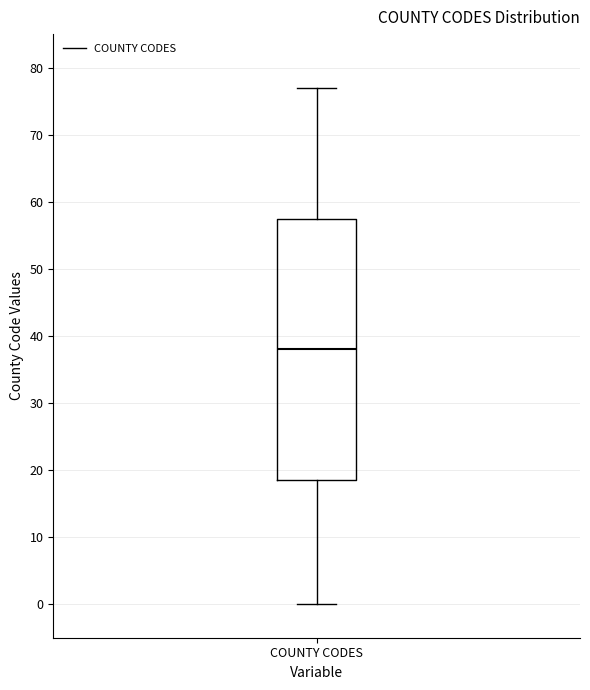

Where does the median line of the box for COUNTY CODES sit on the y-axis? The values are not printed on the chart, so give them approximately, as read against the axis.

38